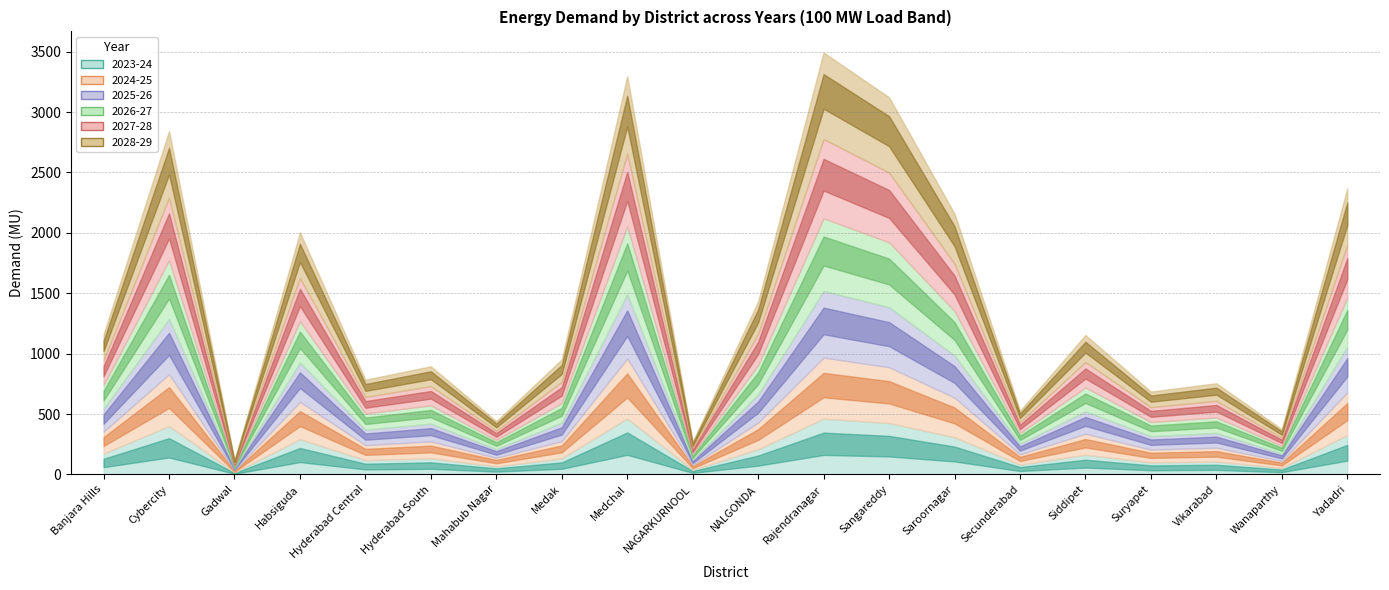

List the labels in order of 2028-29 (col_33) value, smallest first.

Gadwal, NAGARKURNOOL, Wanaparthy, Mahabub Nagar, Secunderabad, Suryapet, Hyderabad Central, Vikarabad, Hyderabad South, Medak, Banjara Hills, Siddipet, NALGONDA, Habsiguda, Saroornagar, Yadadri, Cybercity, Sangareddy, Medchal, Rajendranagar